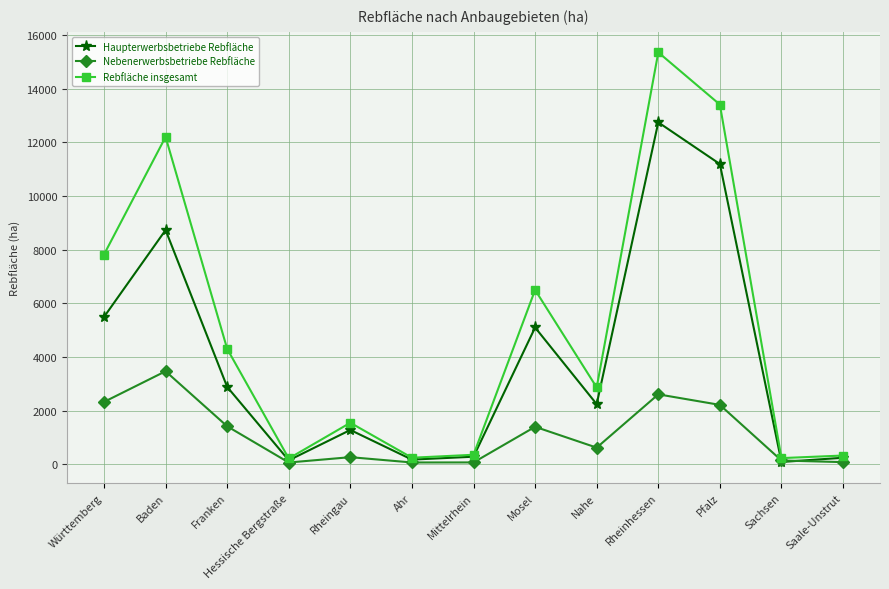

At which label does Rebfläche insgesamt reach its peak?

Rheinhessen